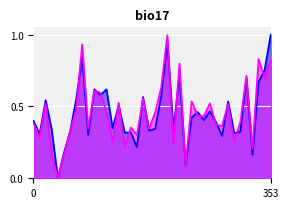

True or false: DamageTaken has a value of 0.5 at 32.

True